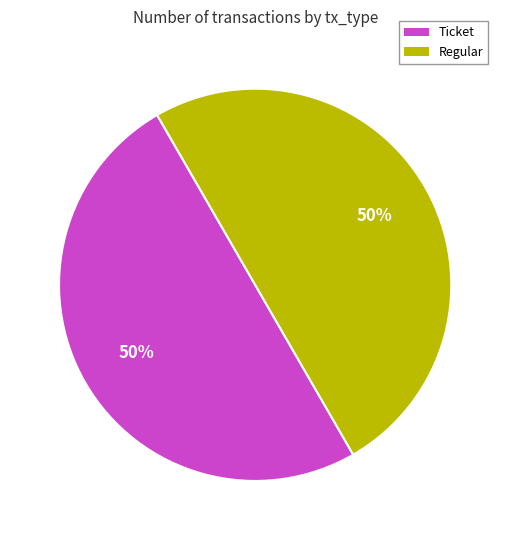

What percentage is the Ticket slice, to the nearest percent?

50%